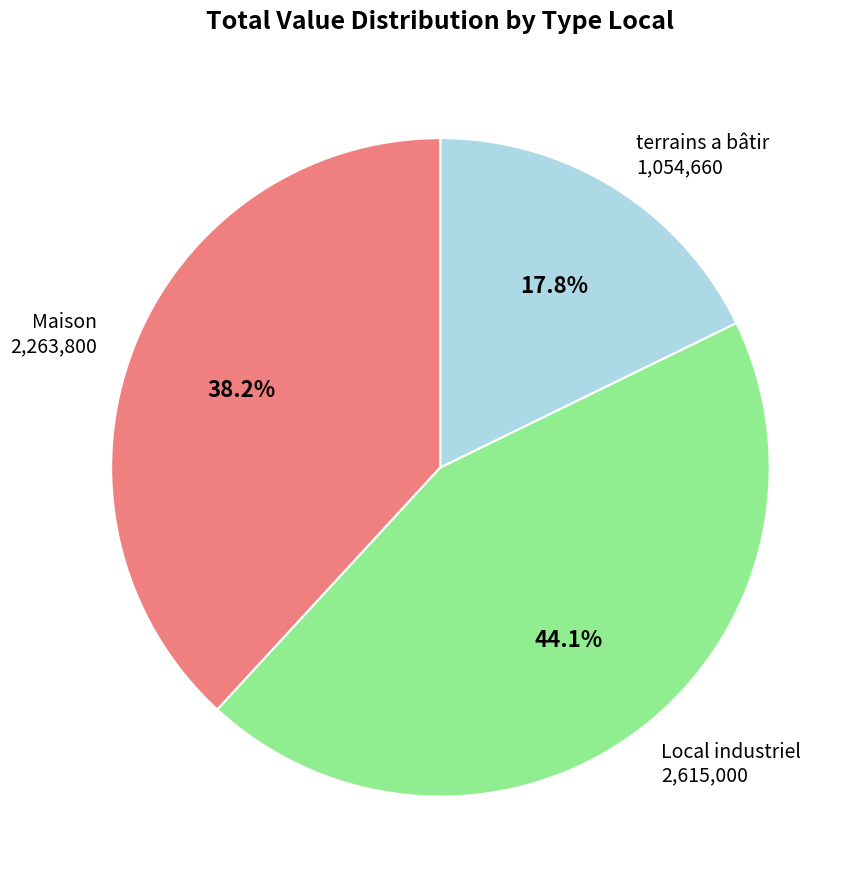

Does any single category account for the majority?

No